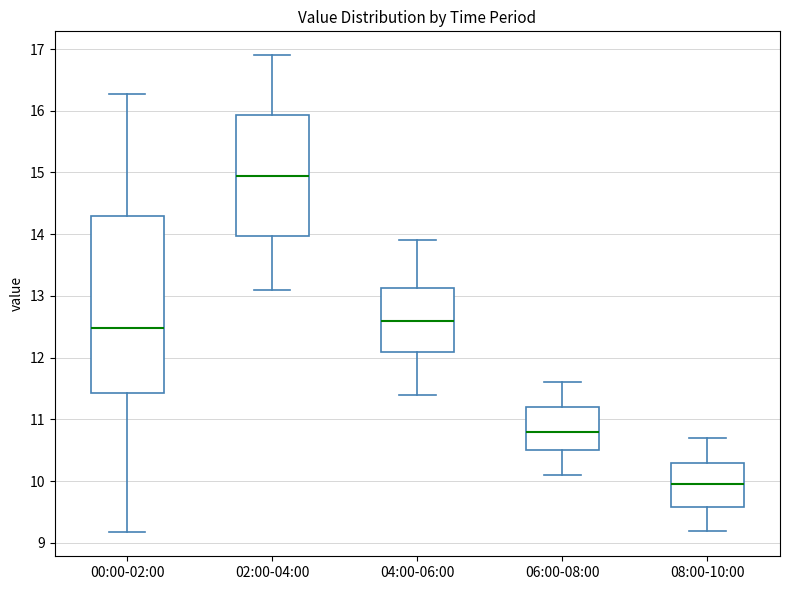

Where is the lower edge of the box for 02:00-04:00 on the y-axis? The values are not printed on the chart, so give them approximately, as read against the axis.

14.0